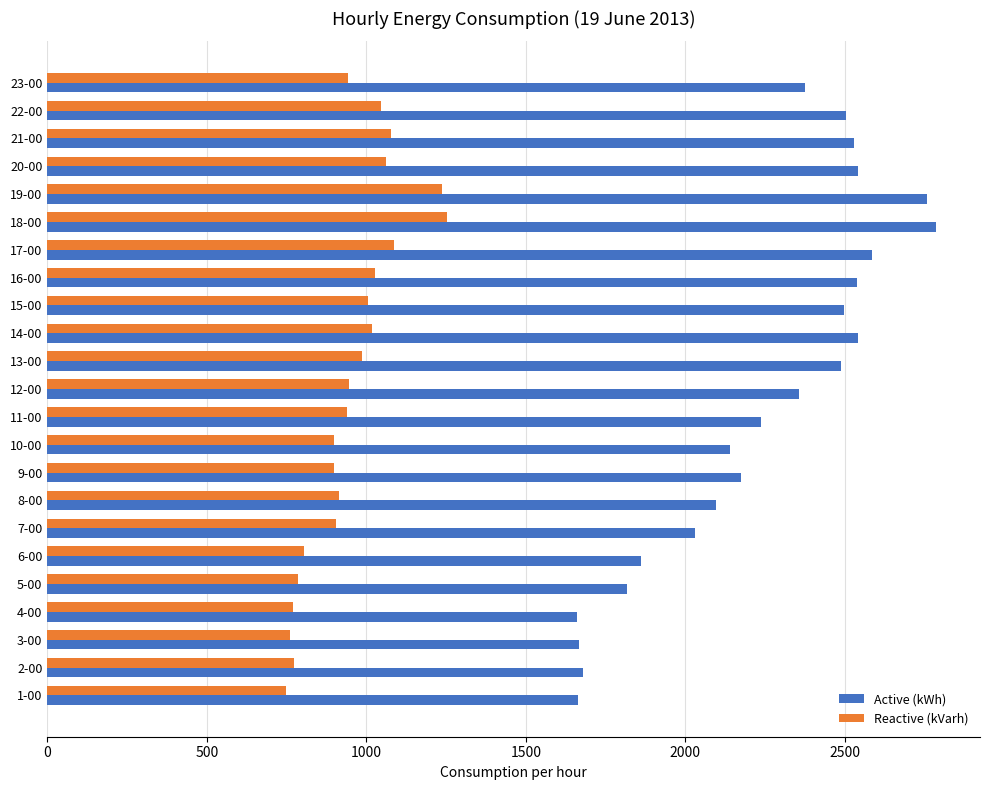

Which category has the highest value across all series?

18-00